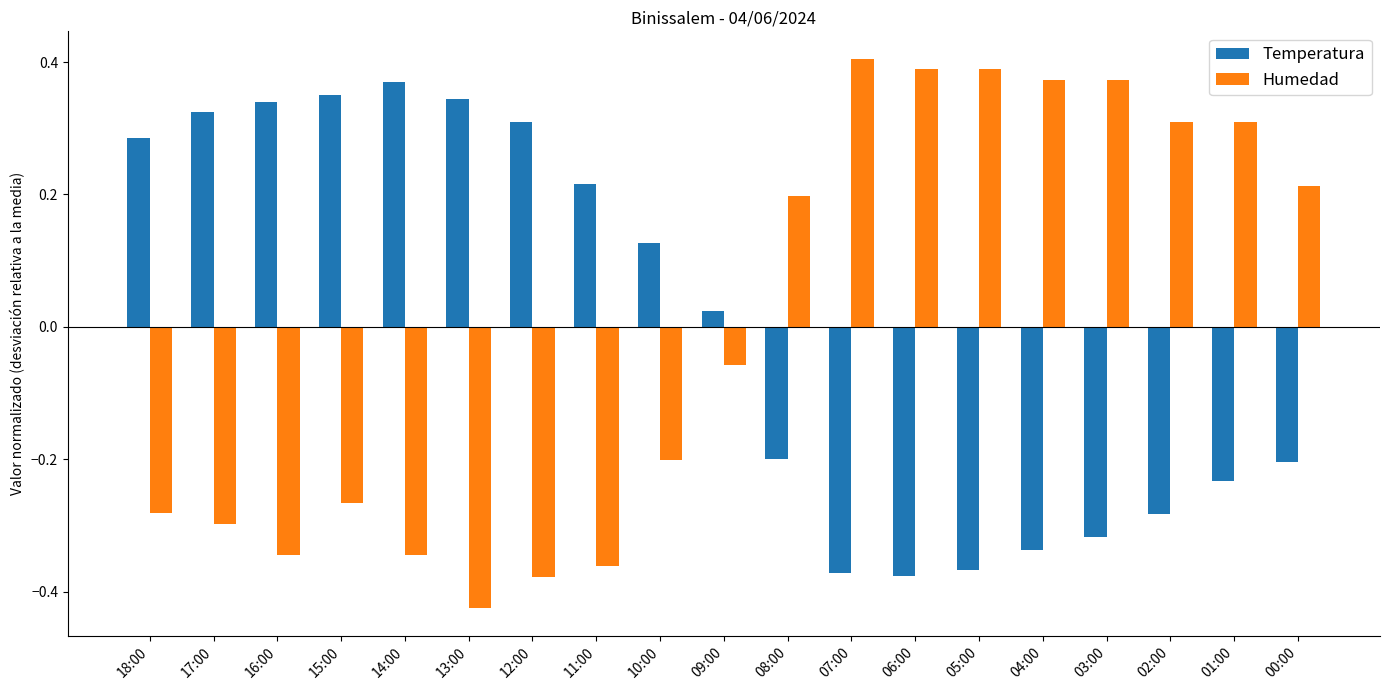

How many negative values does the Temperatura series have?

9